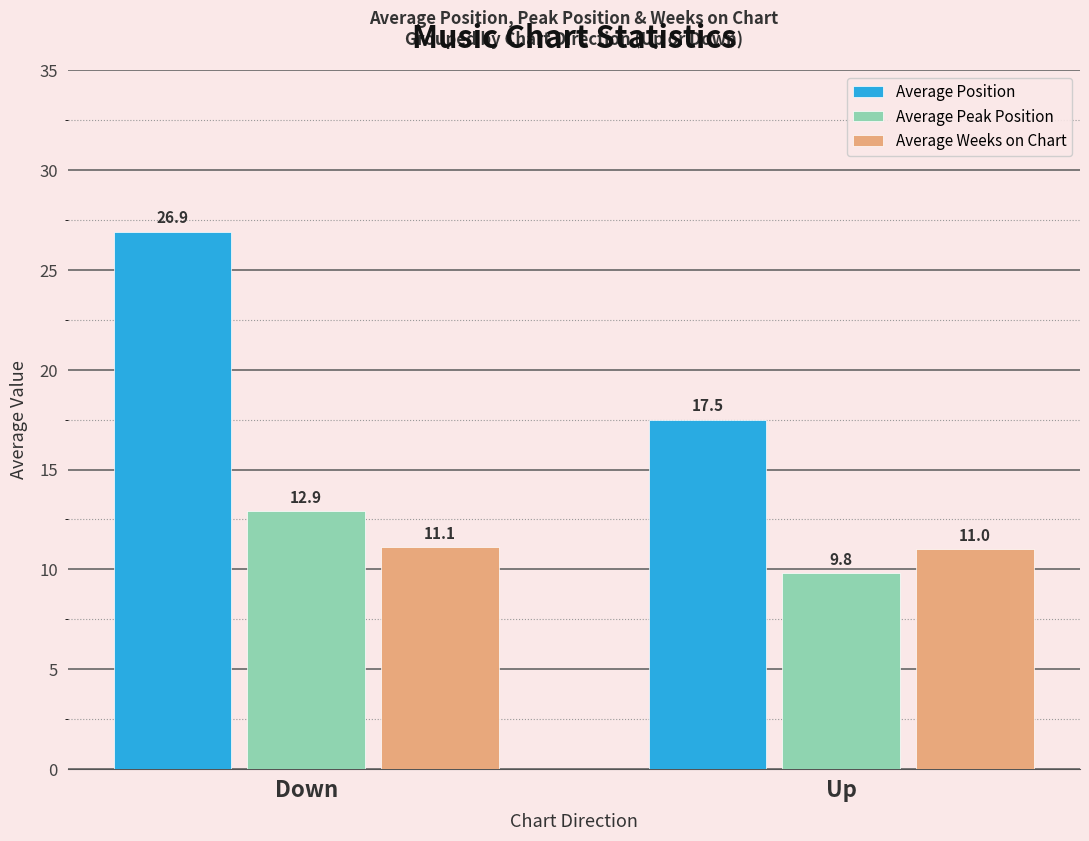

Where is Average Weeks on Chart nearest to the value 11?

Up